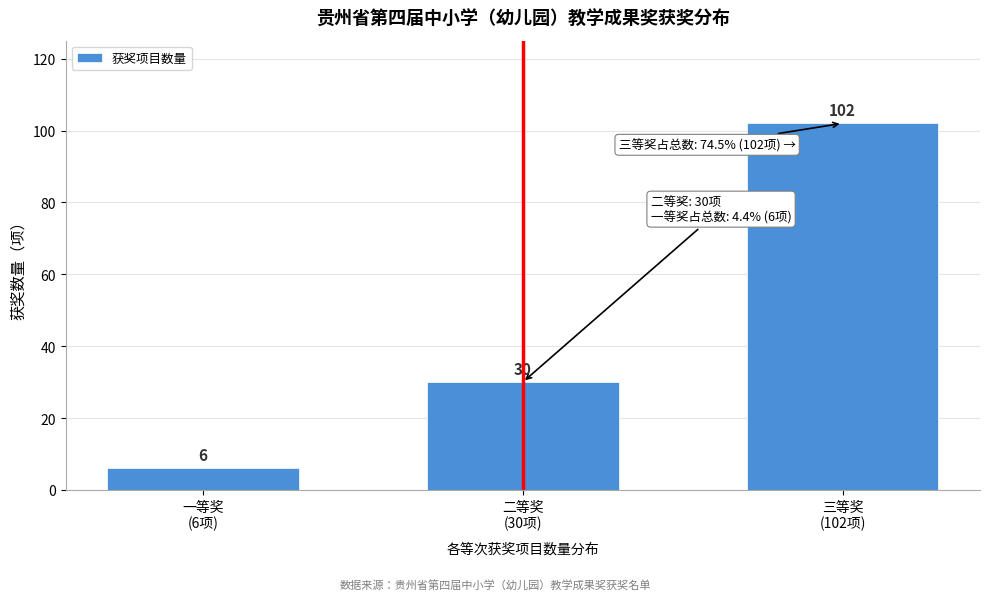

Reading right to left, extract all data points from this chart.

102	30	6